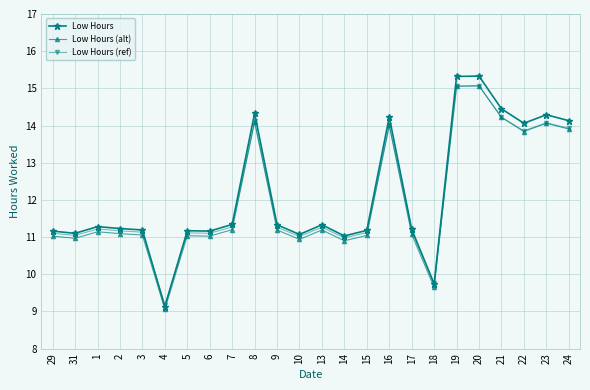

Between 21 and 23, which series saw the biggest shift?

Low Hours